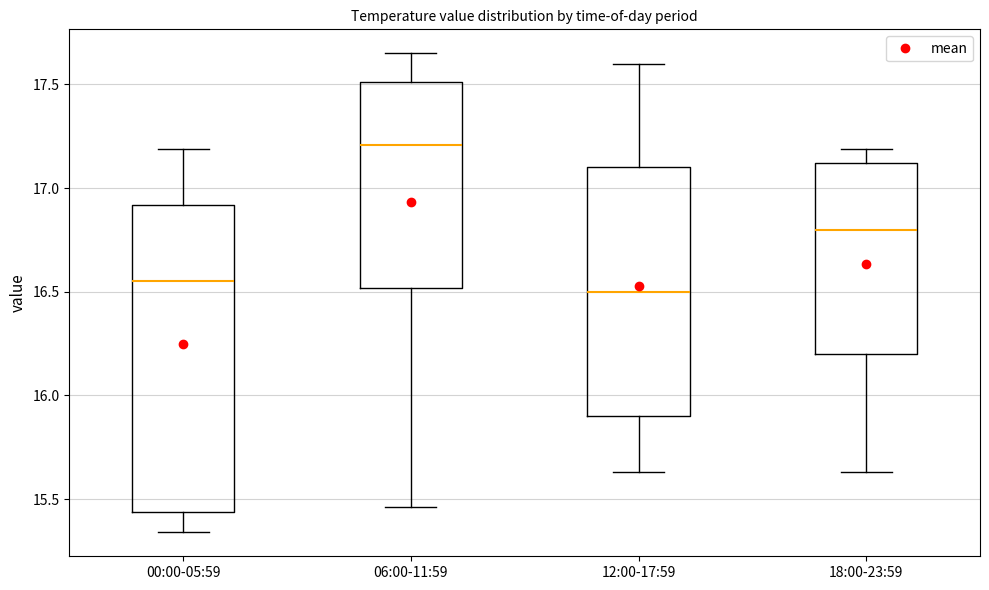

Which box is the tallest, from its lower edge to its upper edge?

00:00-05:59